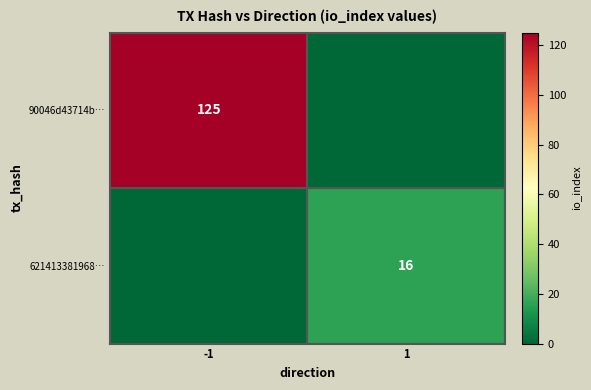

True or false: 90046d43714b… has a value of 84 at -1.

False